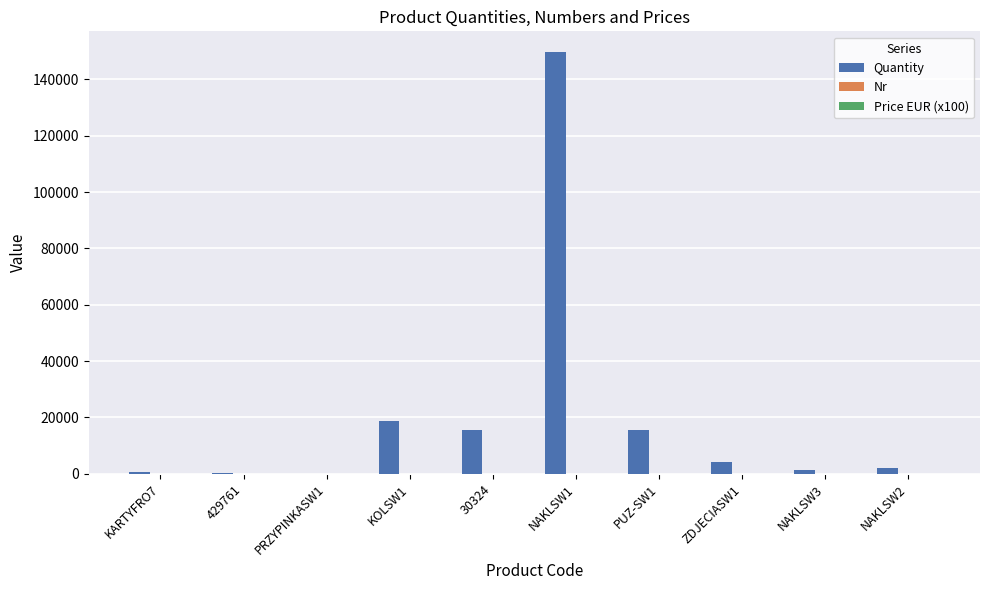

Which series has the largest total across all categories?

Quantity